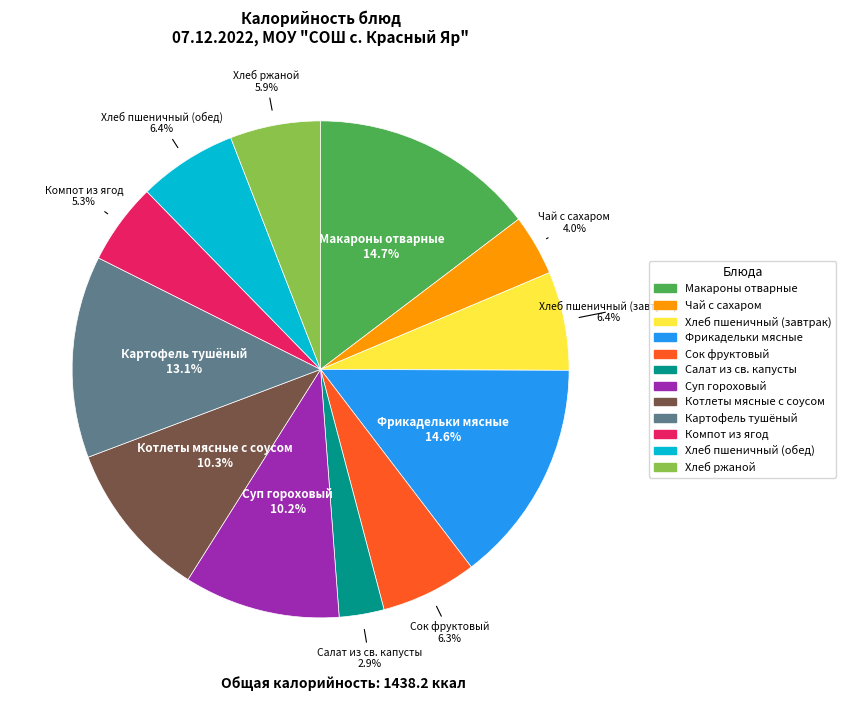

To the nearest percent, what is the difference between the Компот из ягод and Котлеты мясные с соусом slice percentages?

5%